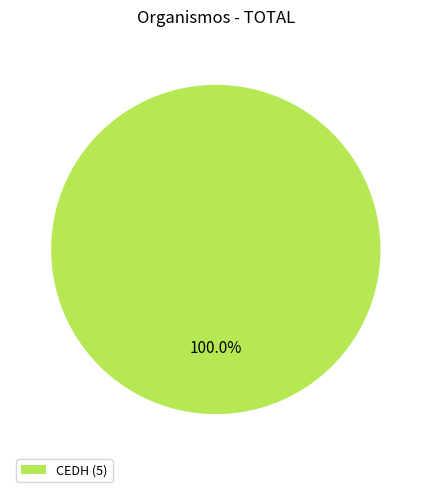

Which category accounts for the majority?

CEDH (5)